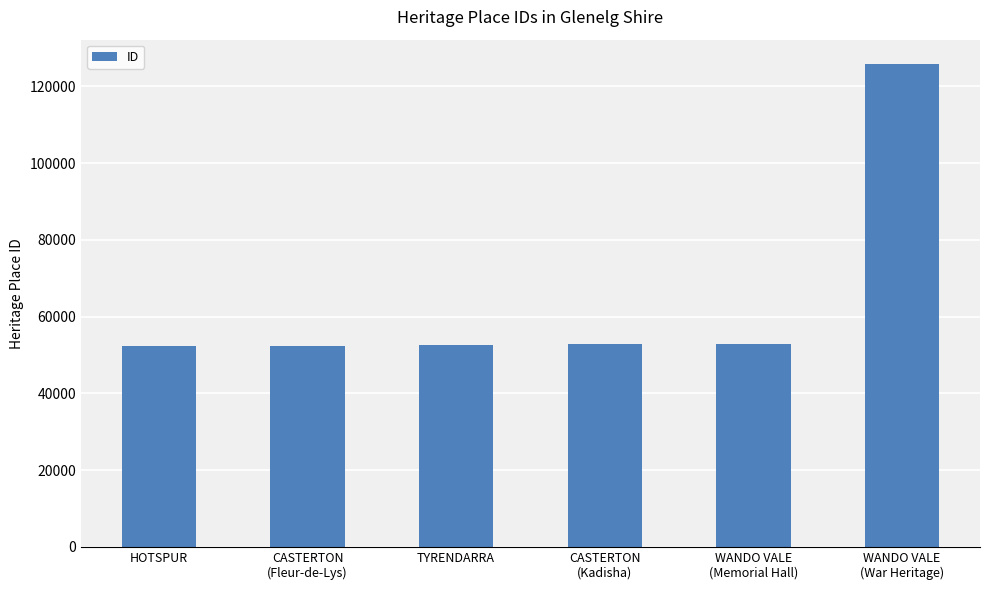

Approximately how many times larger is the value at WANDO VALE
(Memorial Hall) compared to WANDO VALE
(War Heritage)?

0.4